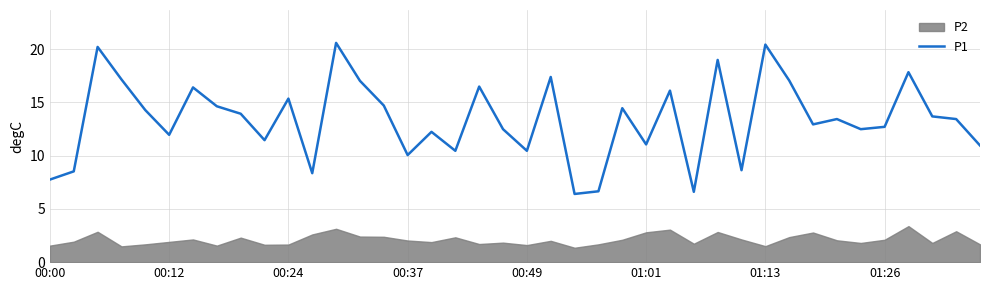

Where is the data nearest to the value 13?

32